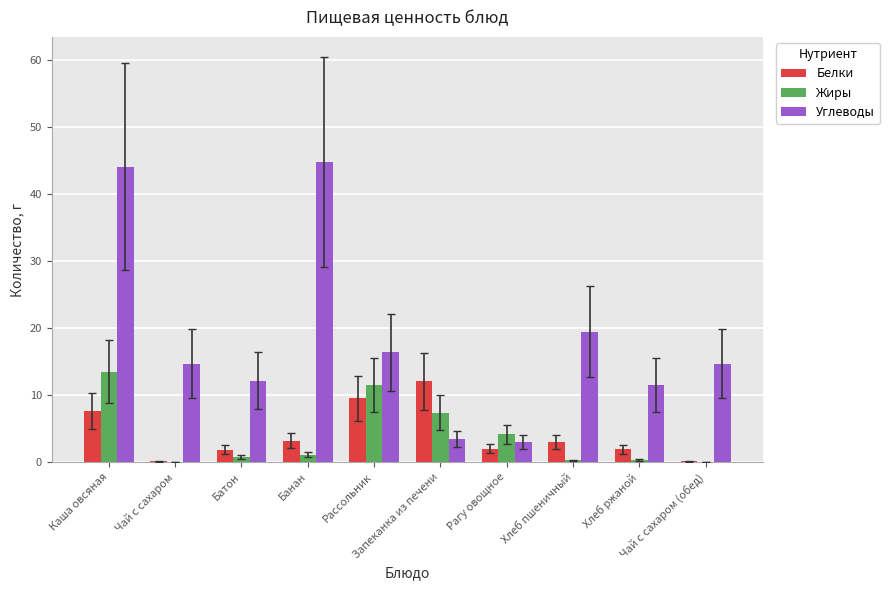

What is the sum of all Углеводы values?

184.4